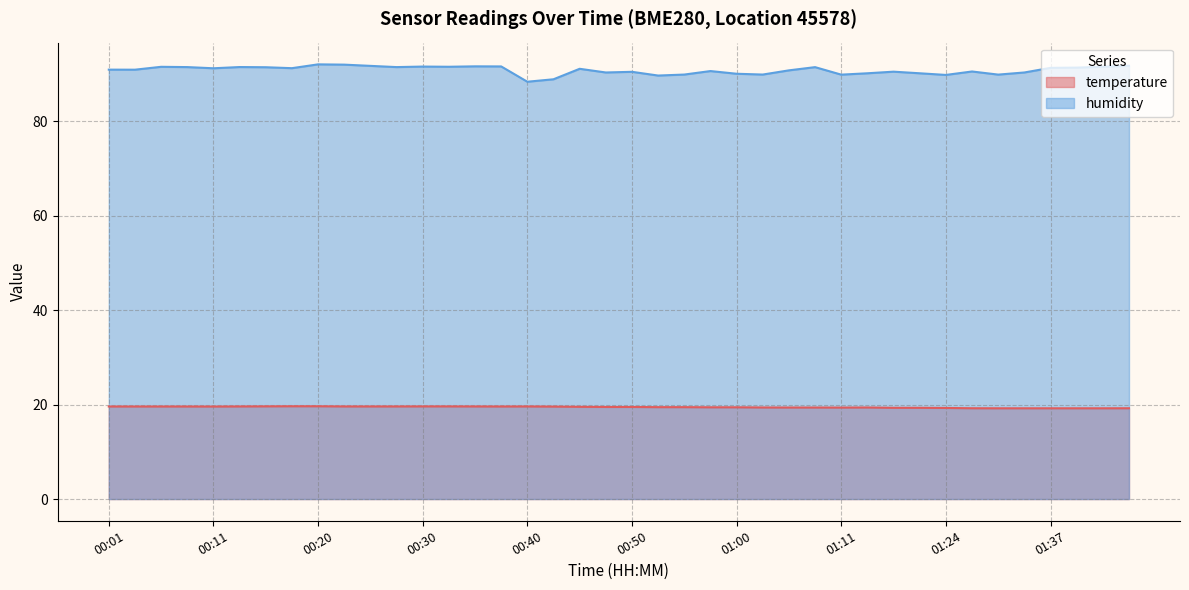

Does the chart display data point markers on the line(s)?

No